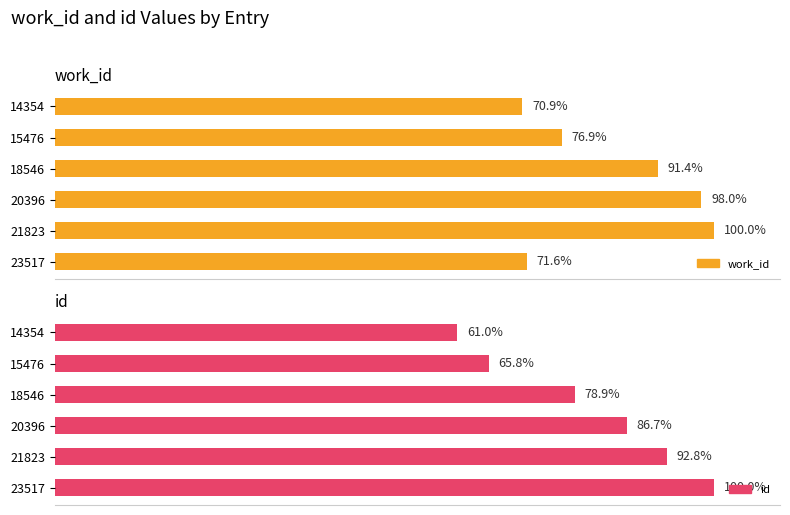

Rank the categories by id value from lowest to highest.

14354, 15476, 18546, 20396, 21823, 23517